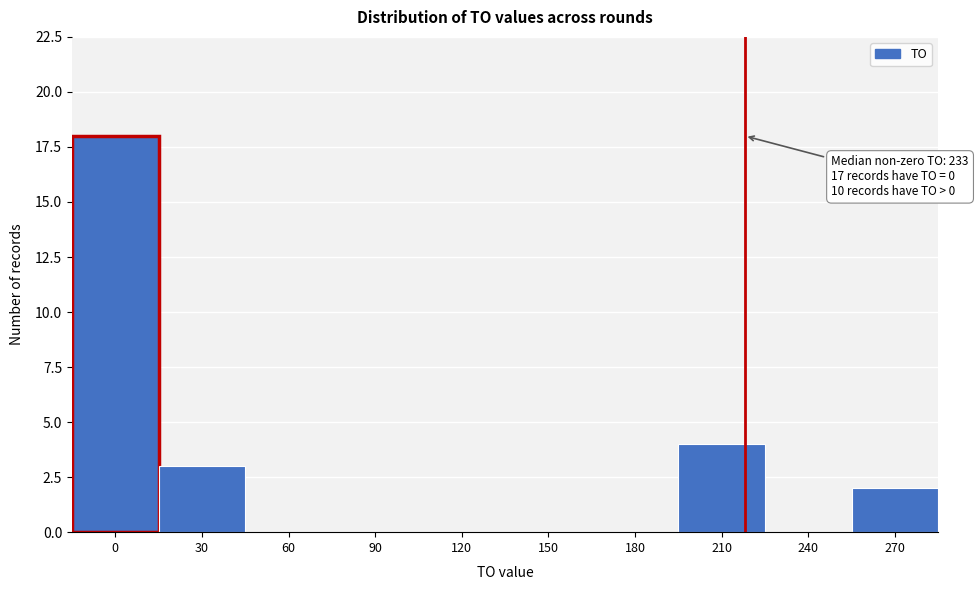

Reading left to right, transcribe all the data shown in this chart.

0=18	30=3	60=0	90=0	120=0	150=0	180=0	210=4	240=0	270=2